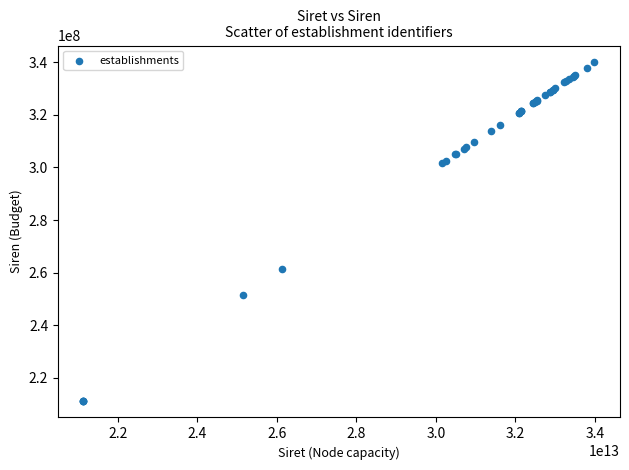

What Y value in the scatter plot is closest to 275649144?

261404982